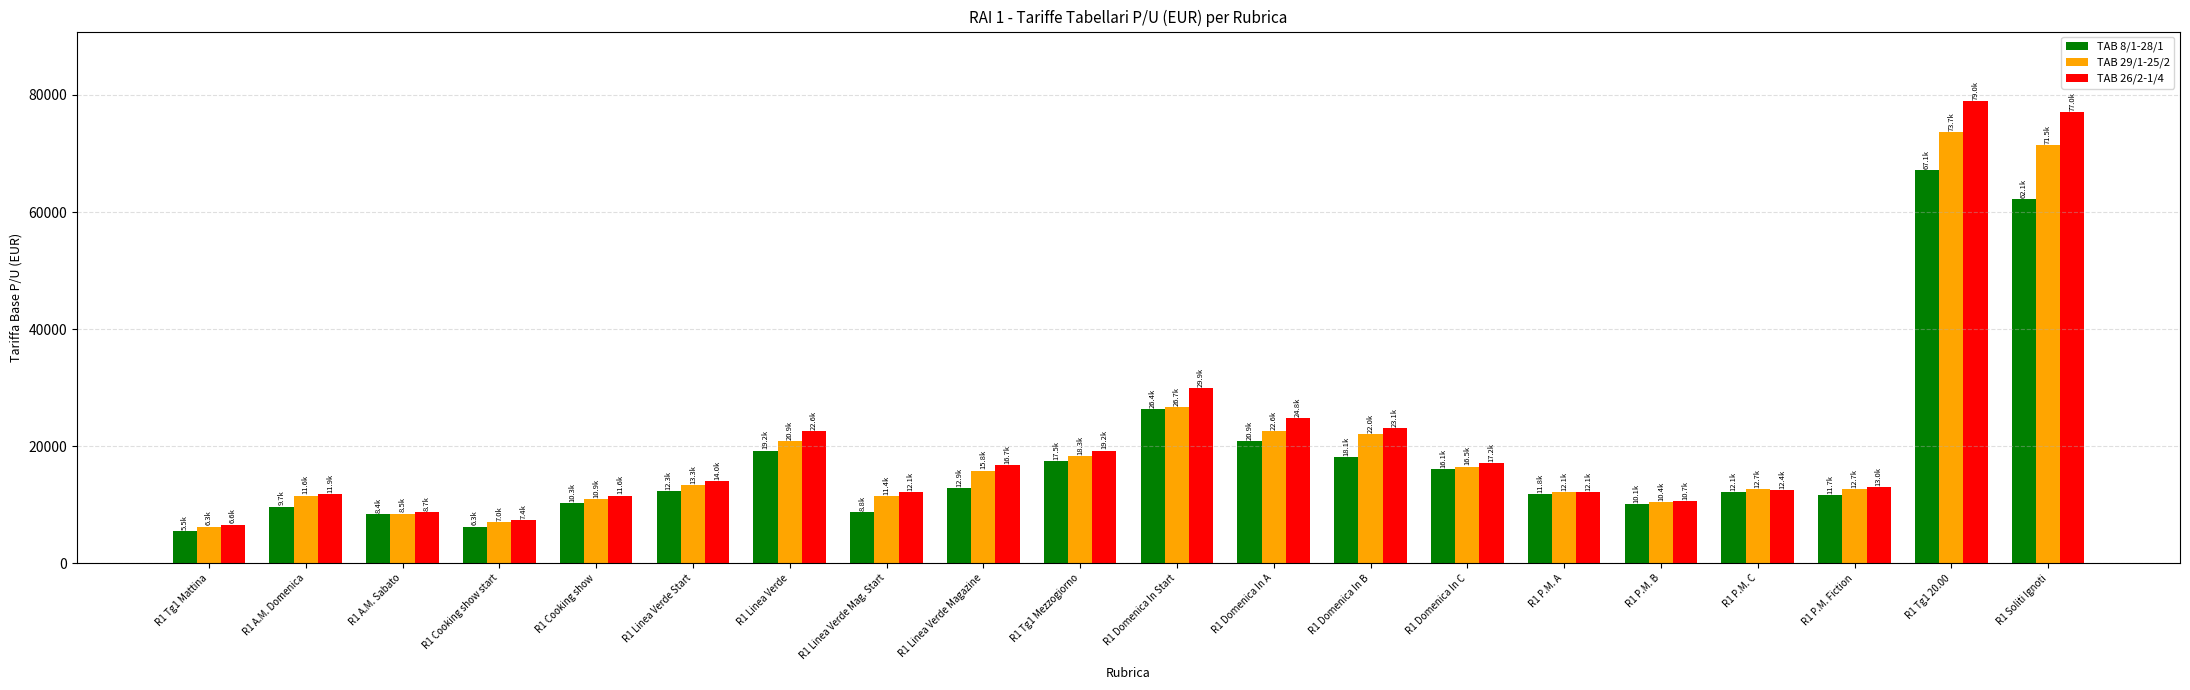

What value does the TAB 26/2-1/4 series have at R1 Linea Verde Mag. Start?

12100